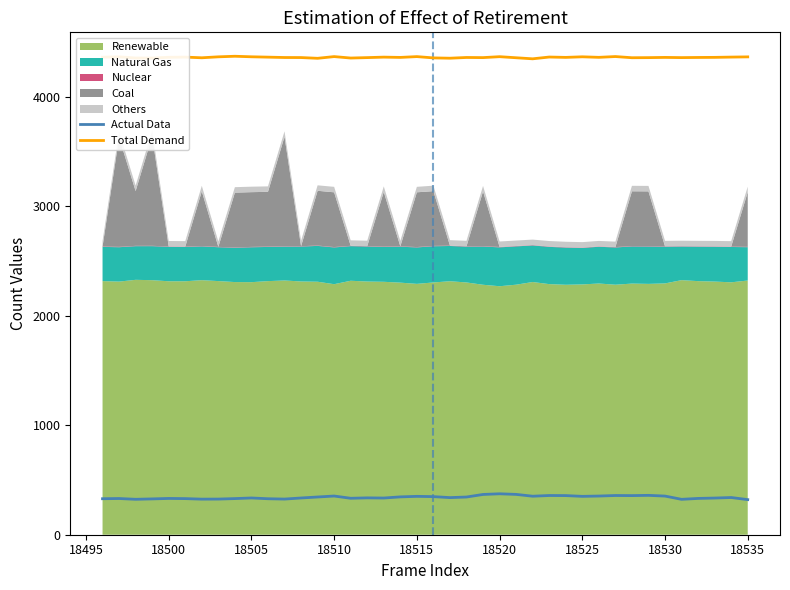

True or false: Total Demand has a value of 1230.9 at 18535.

False